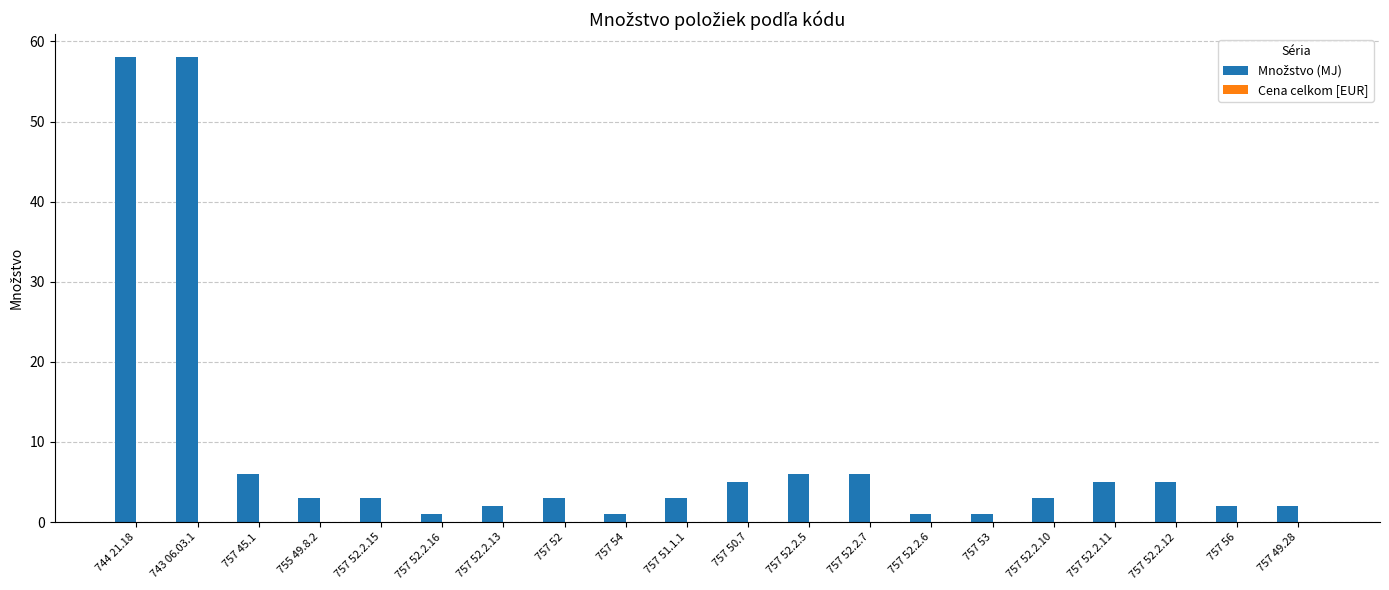

Does the chart contain any negative values?

No